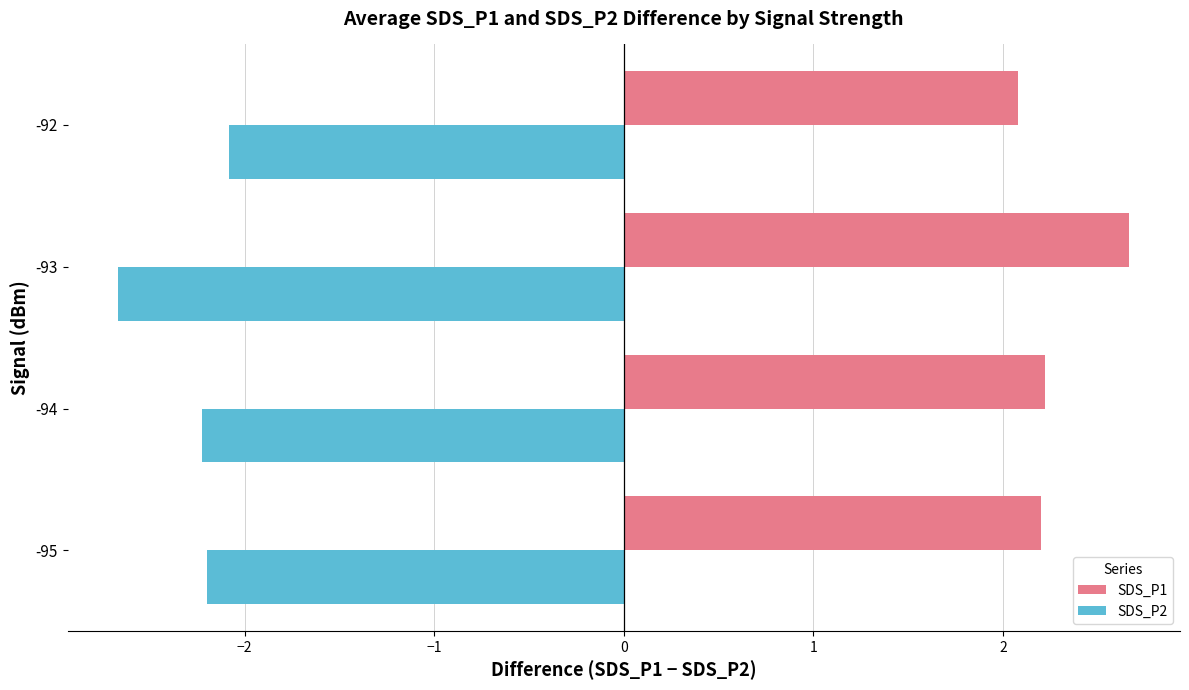

List the series in order of their peak value, highest first.

SDS_P1, SDS_P2